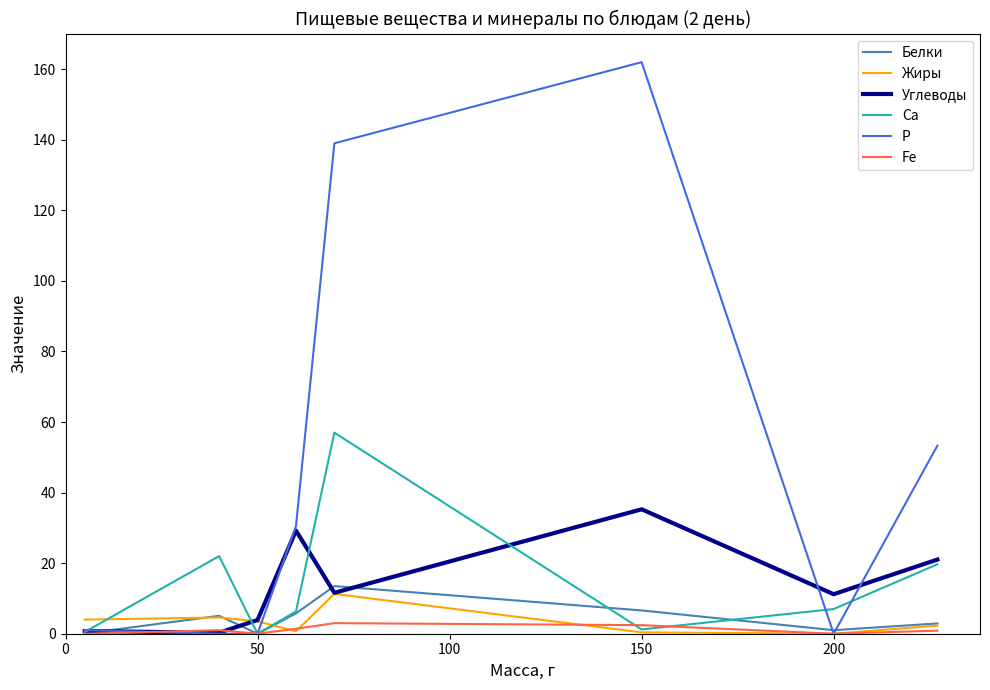

What is the greatest value displayed?

162.0